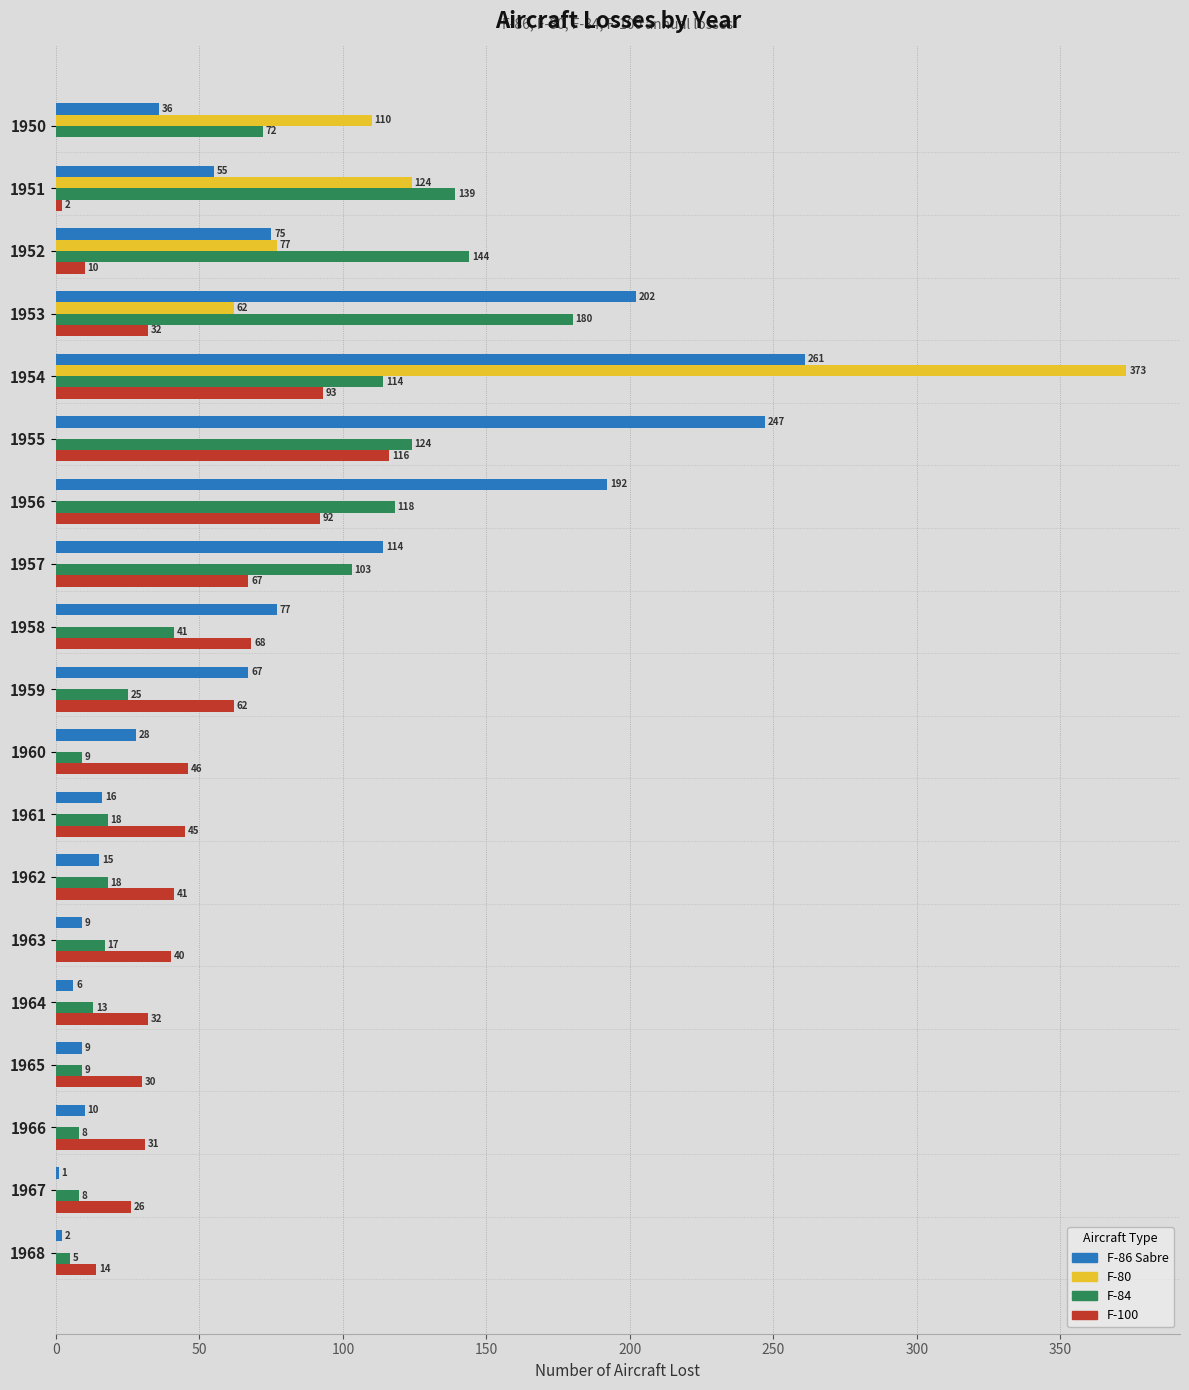

Where is F-86 Sabre nearest to the value 131?

1957